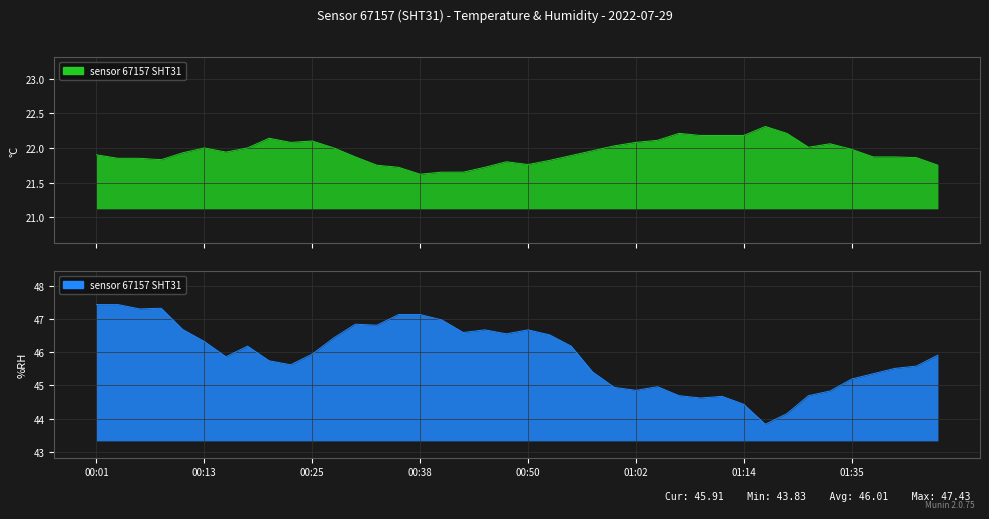

Reading left to right, what are all the values shown in this chart?

21.9	21.9	21.9	21.8	21.9	22.0	21.9	22.0	22.1	22.1	22.1	22.0	21.9	21.8	21.7	21.6	21.6	21.6	21.7	21.8	21.8	21.8	21.9	22.0	22.0	22.1	22.1	22.2	22.2	22.2	22.2	22.3	22.2	22.0	22.1	22.0	21.9	21.9	21.9	21.8